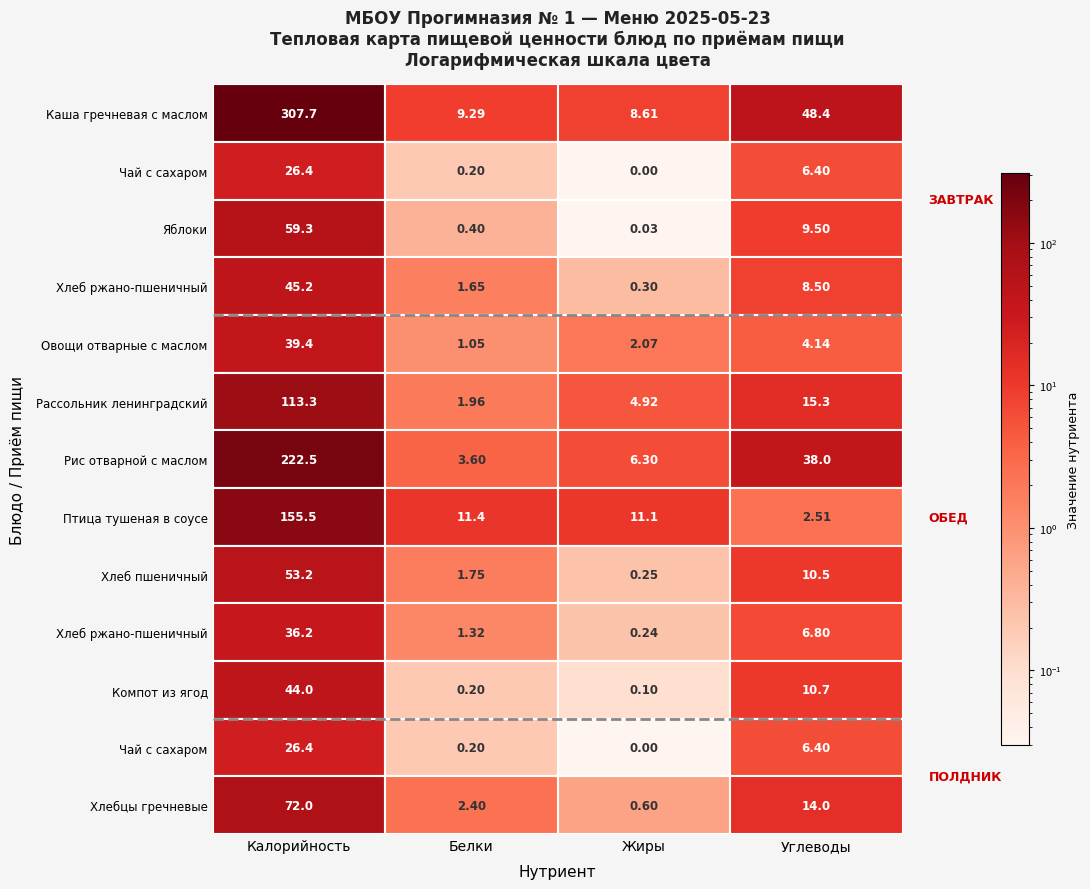

True or false: Калорийность has a value of 46.9 at 1.

False